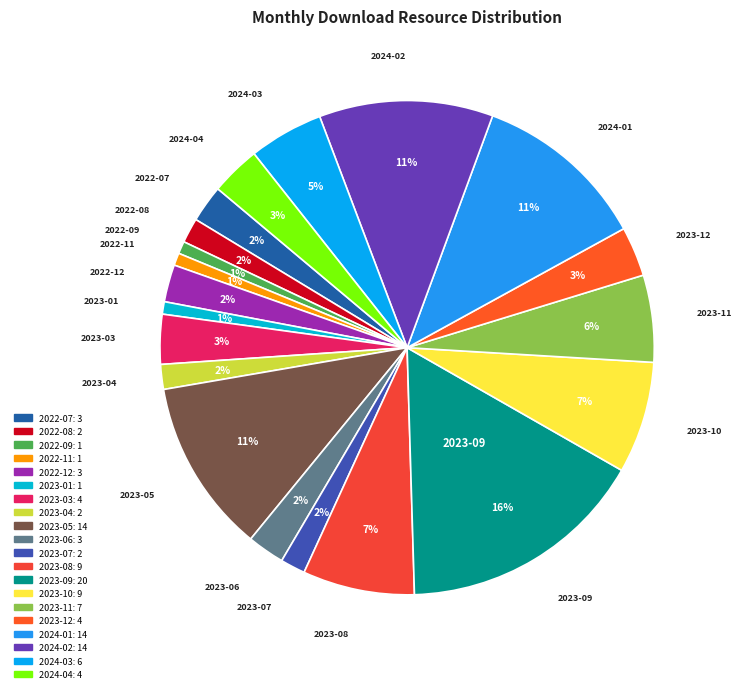

Which slice is the largest?

2023-09